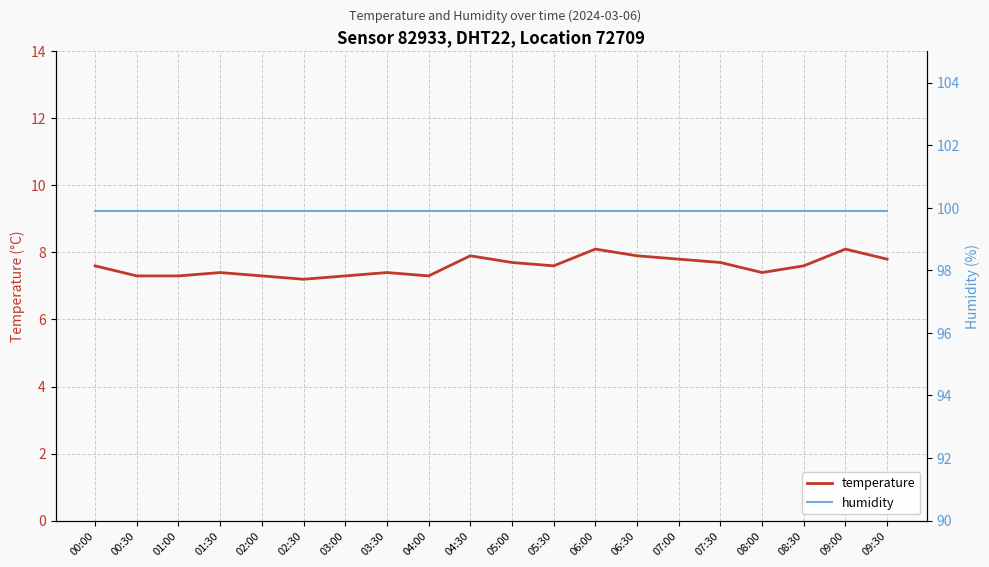

What is the spread (max minus min) of values at 02:00?

92.6